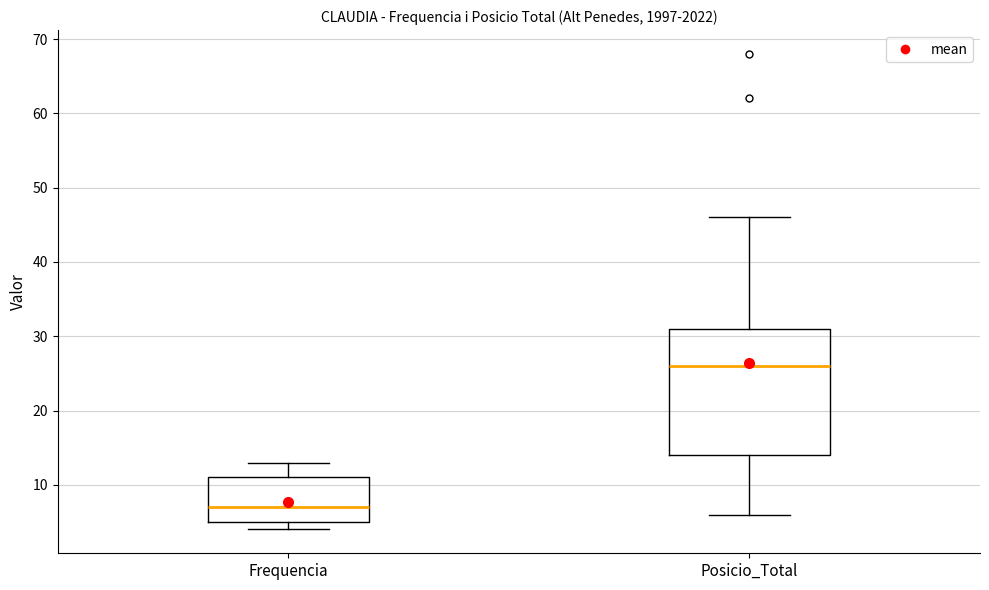

Comparing the boxes themselves (not the whiskers), which one is the tallest?

Posicio_Total